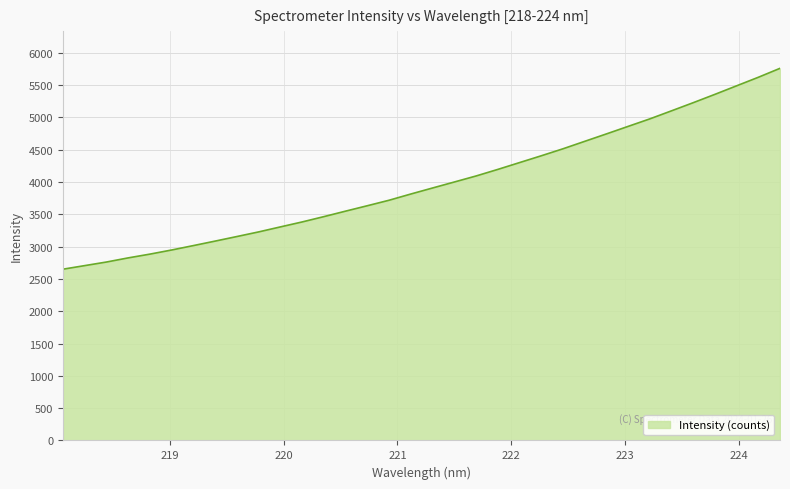

What is the difference between the maximum and minimum values?

3108.9